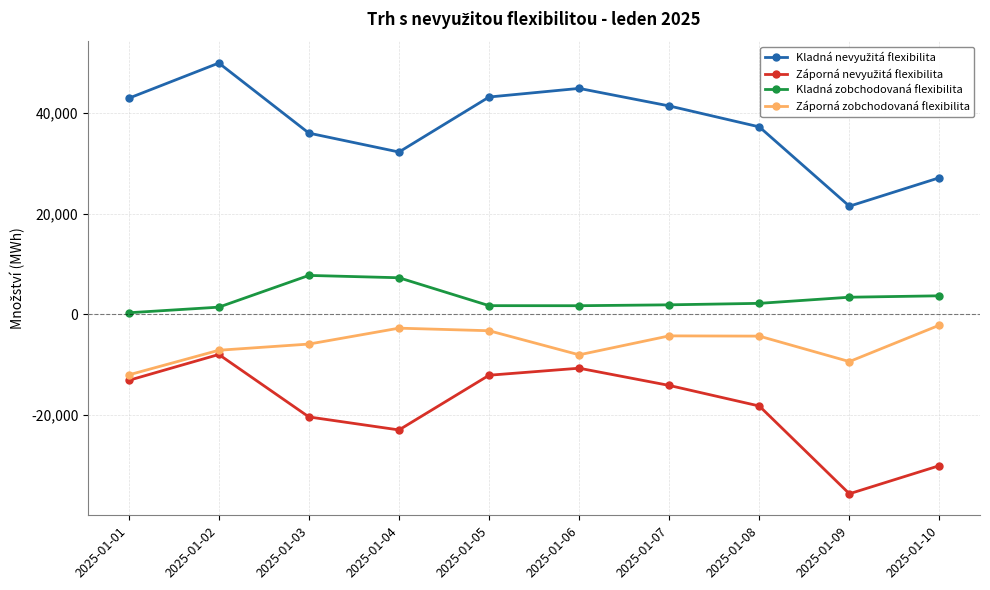

True or false: Kladná zobchodovaná flexibilita and Záporná zobchodovaná flexibilita cross at least once.

False